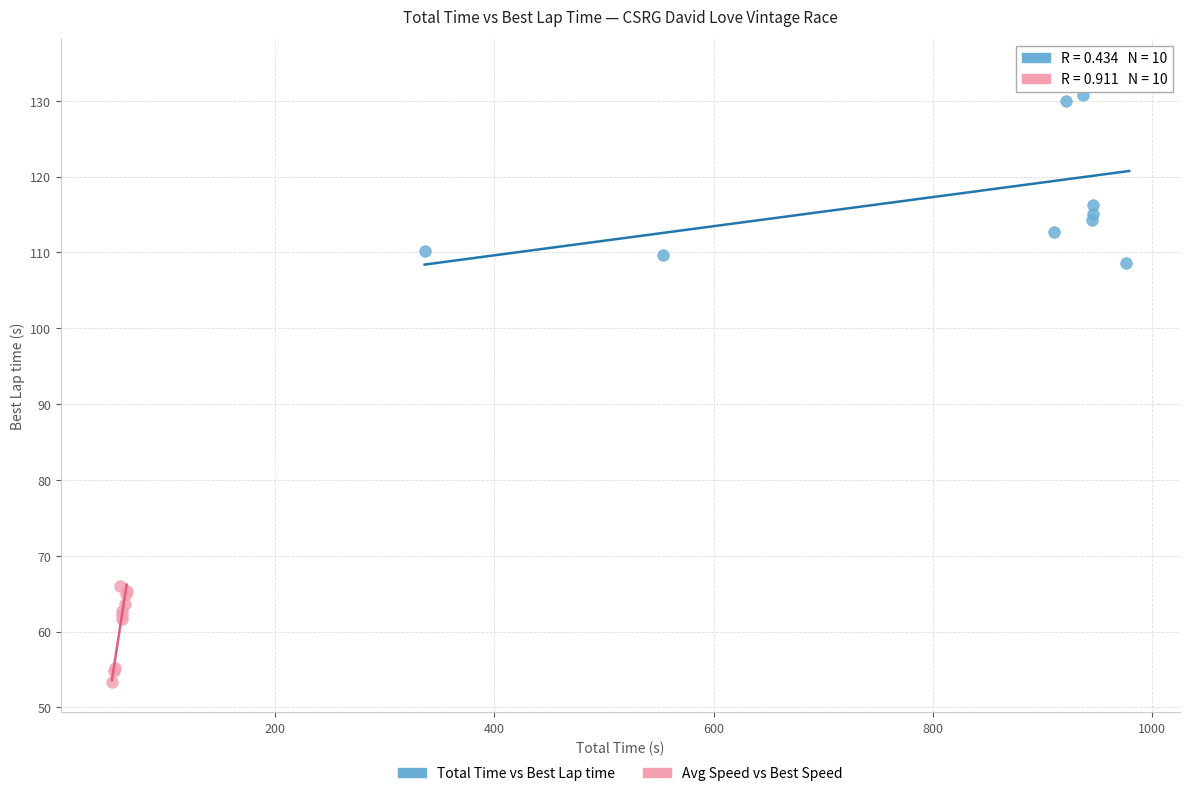

Which series has the largest Y range (max minus min)?

Total Time vs Best Lap time